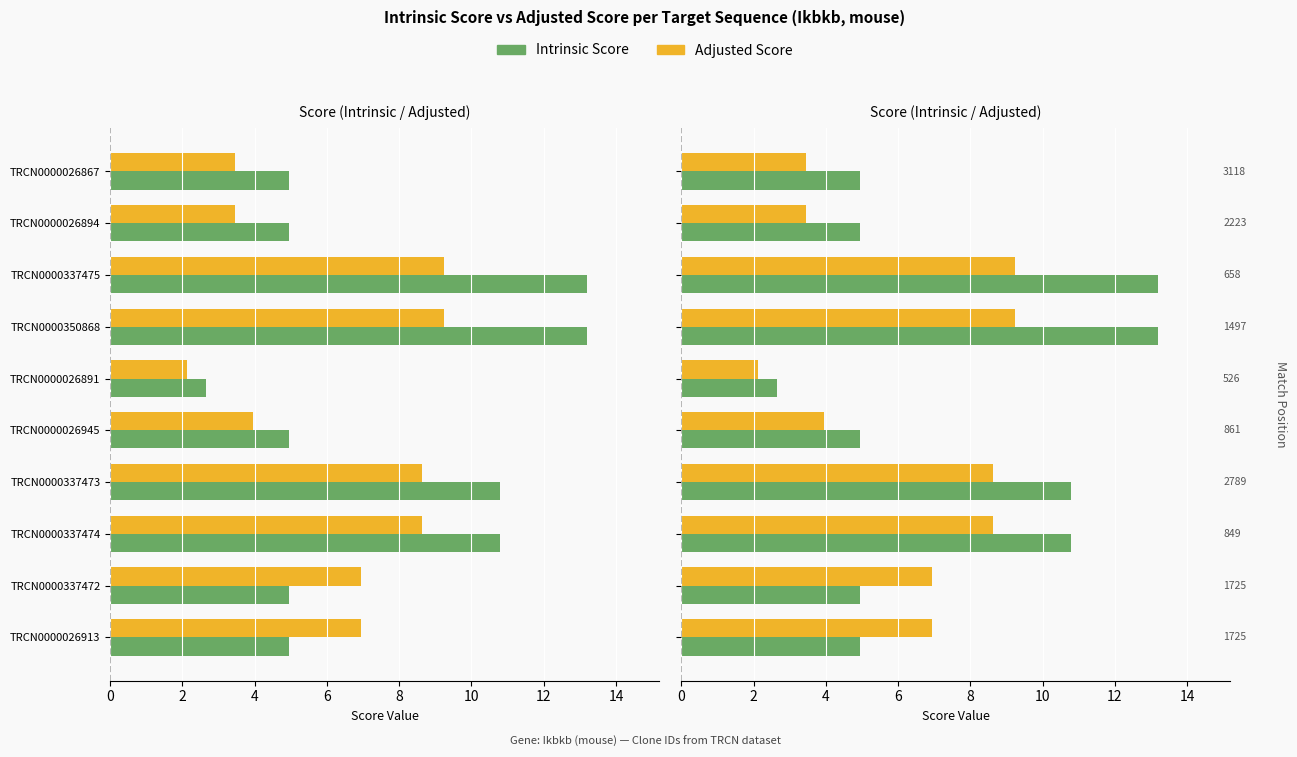

What is the greatest value displayed?

13.2